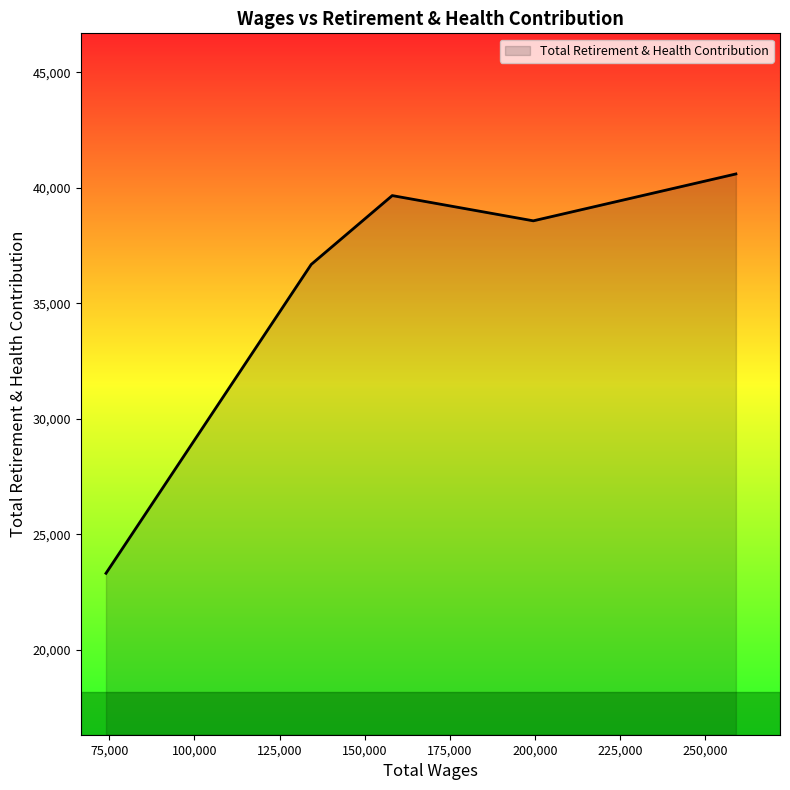

What is the minimum value shown in the chart?

23309